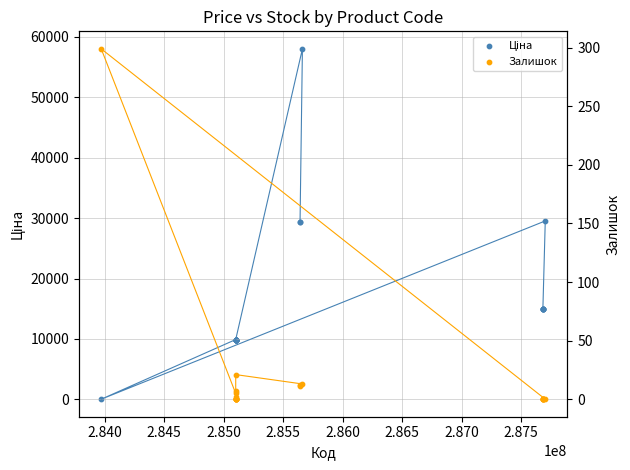

Which series contains the lowest Y value?

Залишок